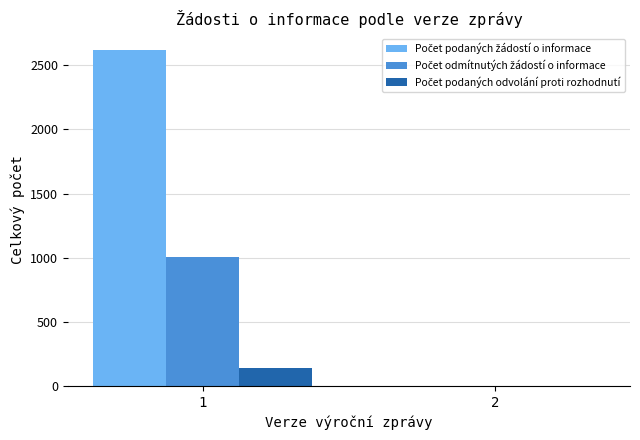

How many series are shown in this chart?

3